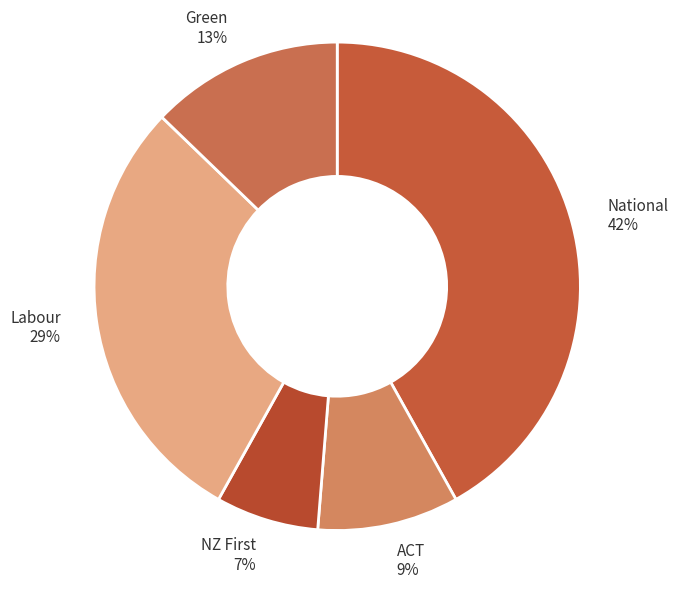

To the nearest percent, what portion does Green represent?

13%